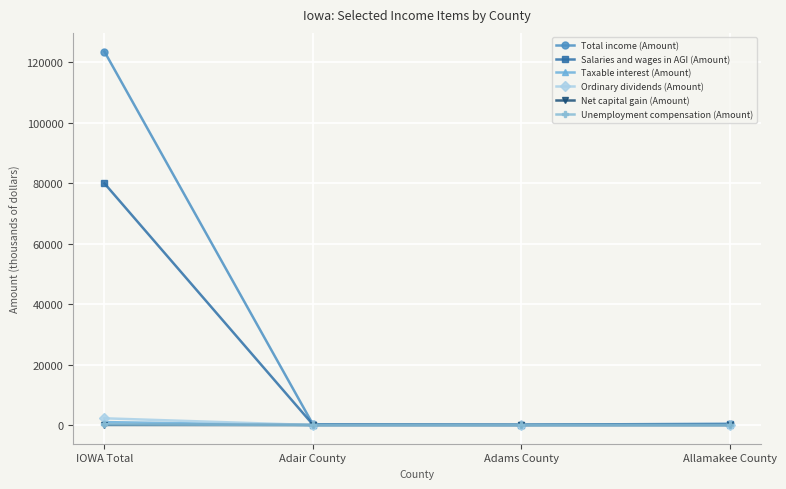

True or false: Taxable interest (Amount) has more than 2 points higher than both neighbors.

False